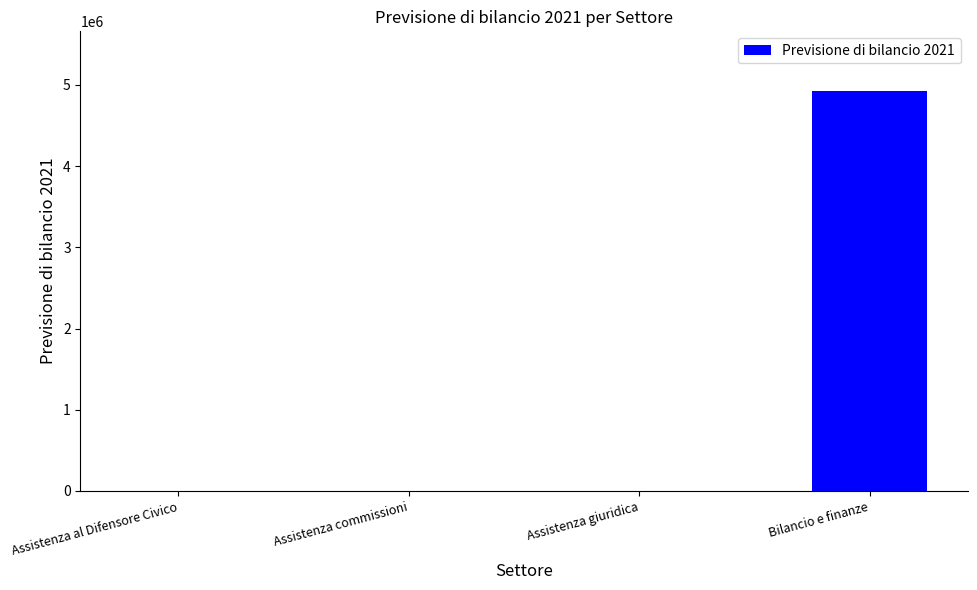

What is the greatest value displayed?

4921719.3